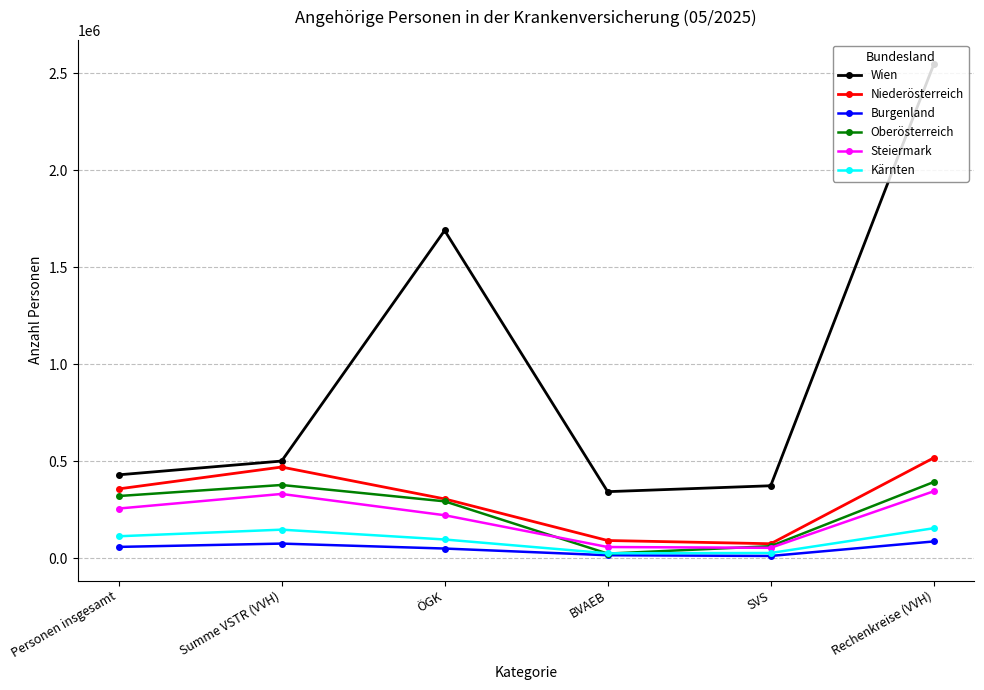

What is the label of the 4th point from the right?

ÖGK